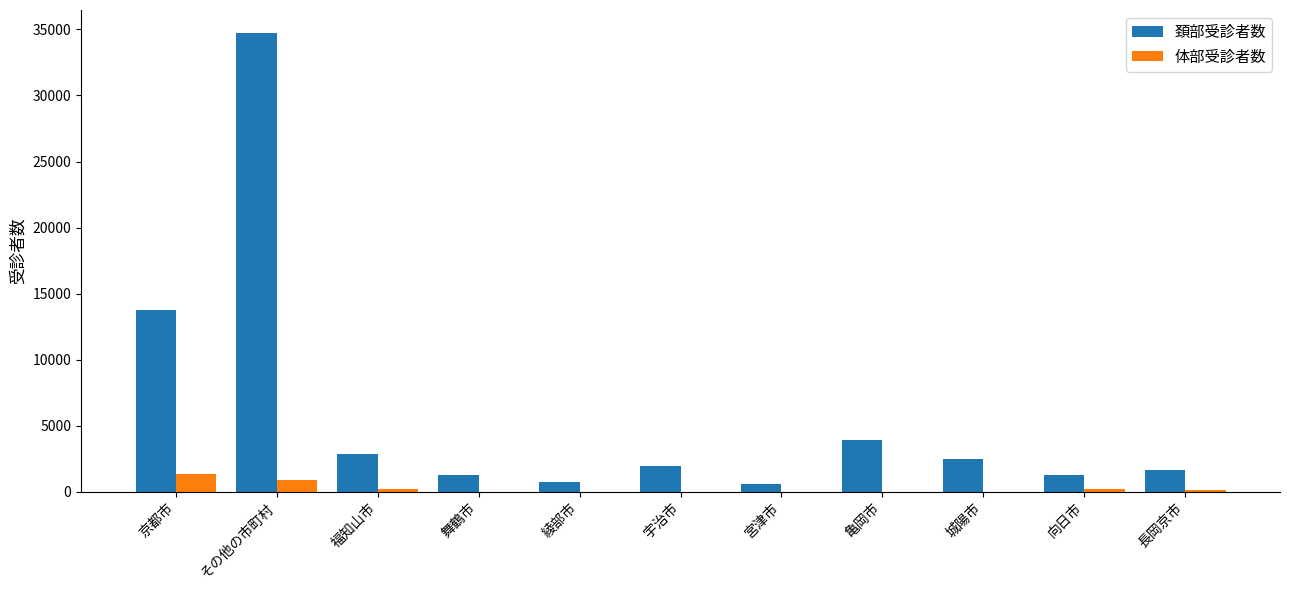

What is the highest value of the 頚部受診者数 series?

34734